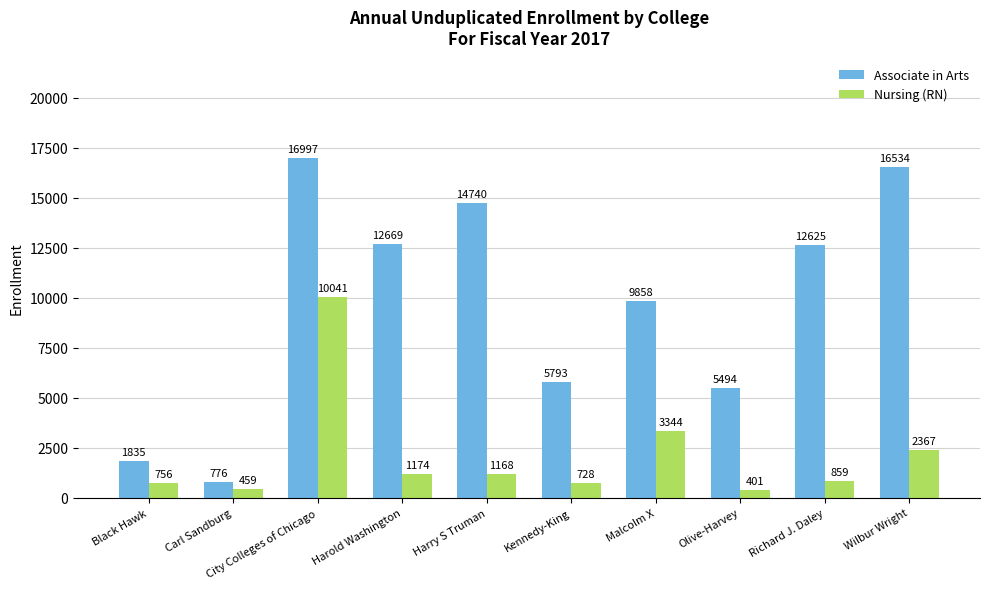

How many data points in Associate in Arts are less than 12625?

5